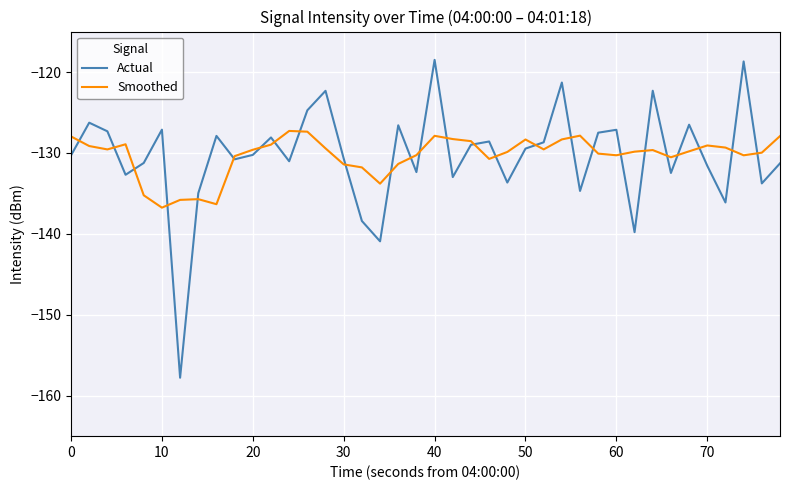

In Actual, how many points are lower than both neighbors (excluding endpoints)?

13